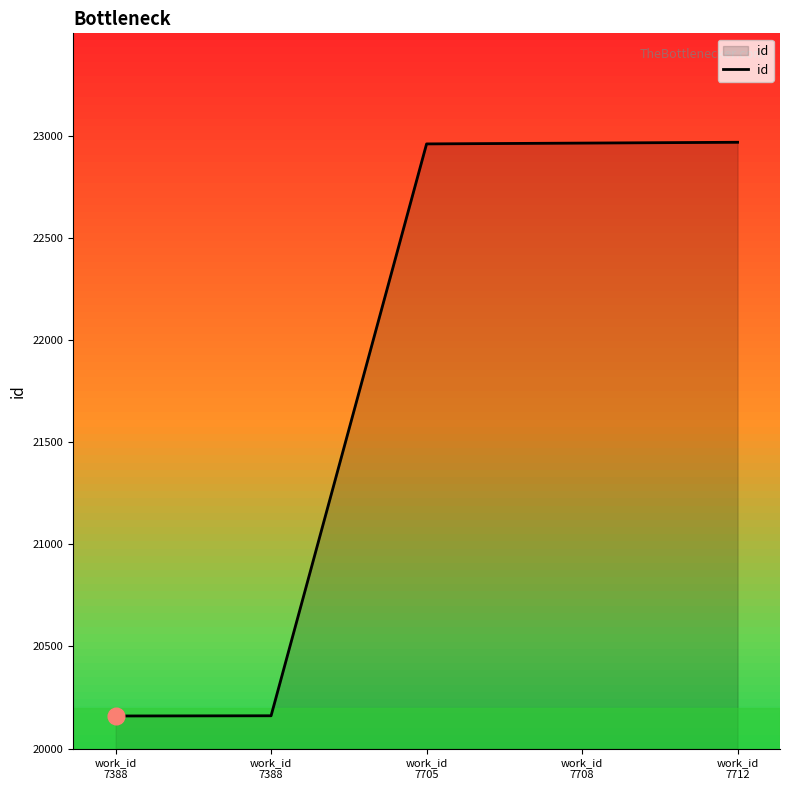

What is the greatest value displayed?

22967